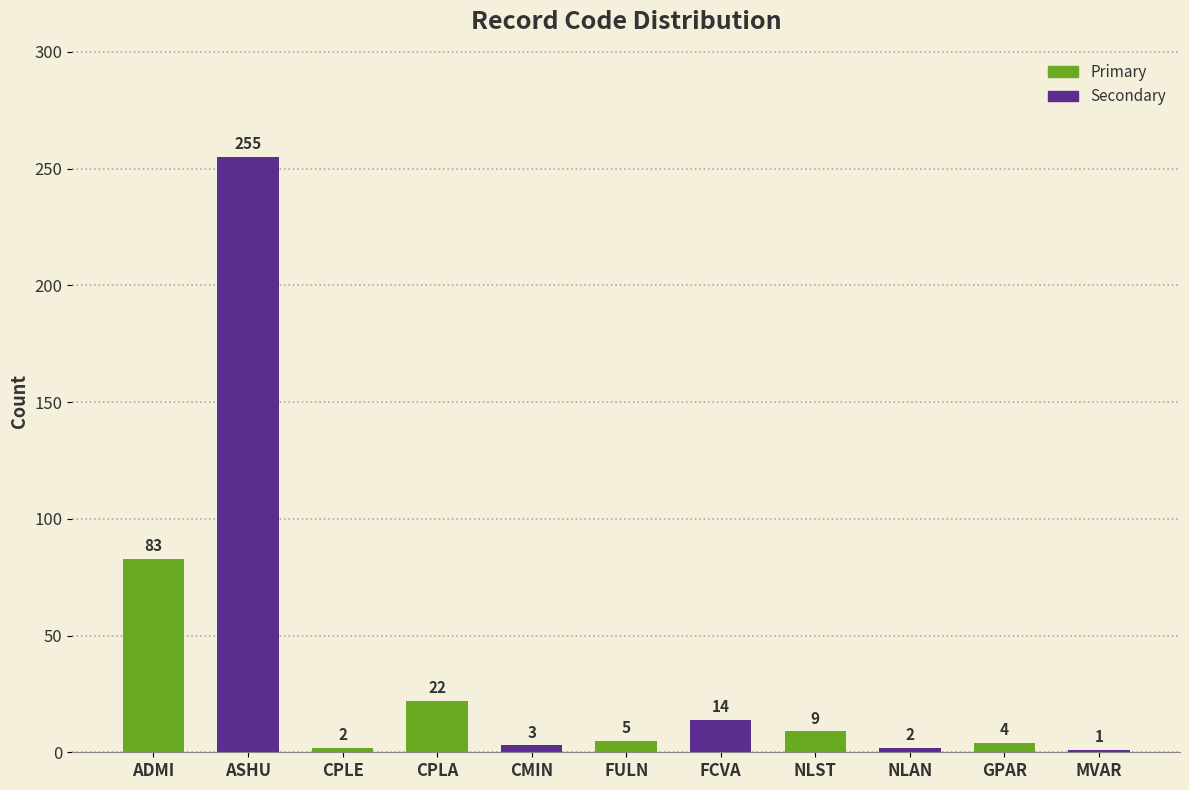

Which has a higher value, CPLA or NLST?

CPLA